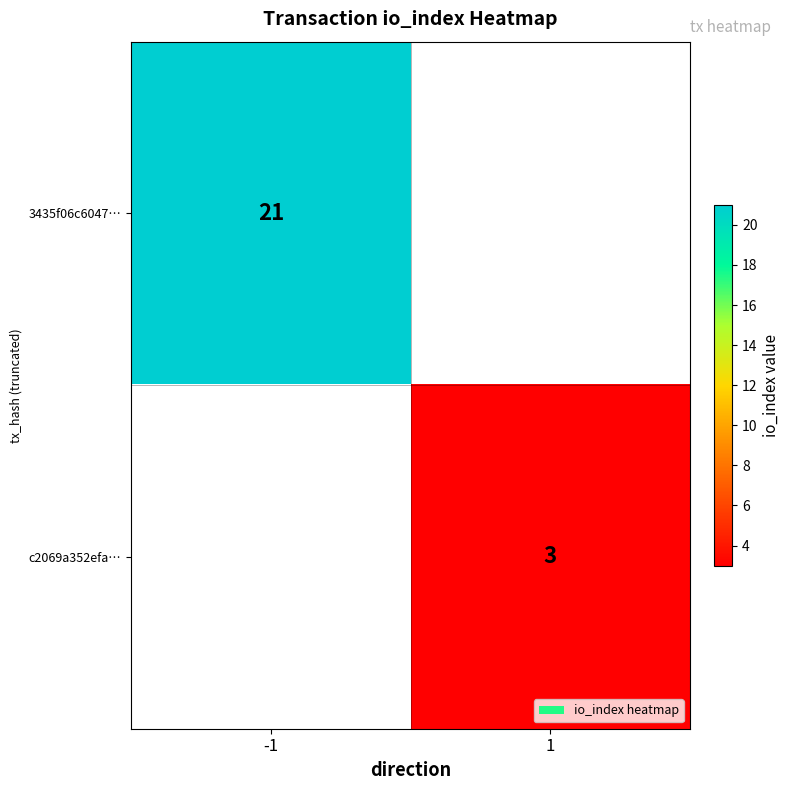

True or false: 3435f06c6047… has a value of 29 at -1.

False